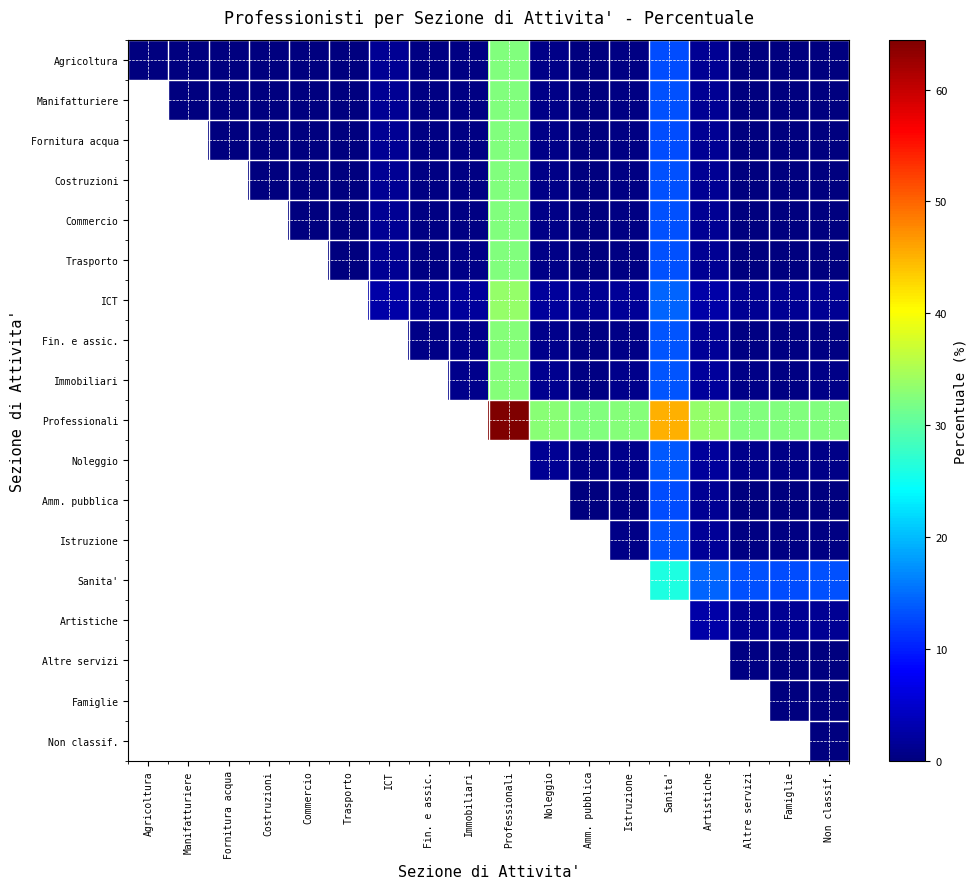

Rank the series at Altre servizi from lowest to highest value.

Fornitura acqua, Agricoltura, Amm. pubblica, Manifatturiere, Costruzioni, Commercio, Trasporto, Altre servizi, Istruzione, Fin. e assic., Immobiliari, Noleggio, Artistiche, ICT, Sanita', Professionali, Famiglie, Non classif.